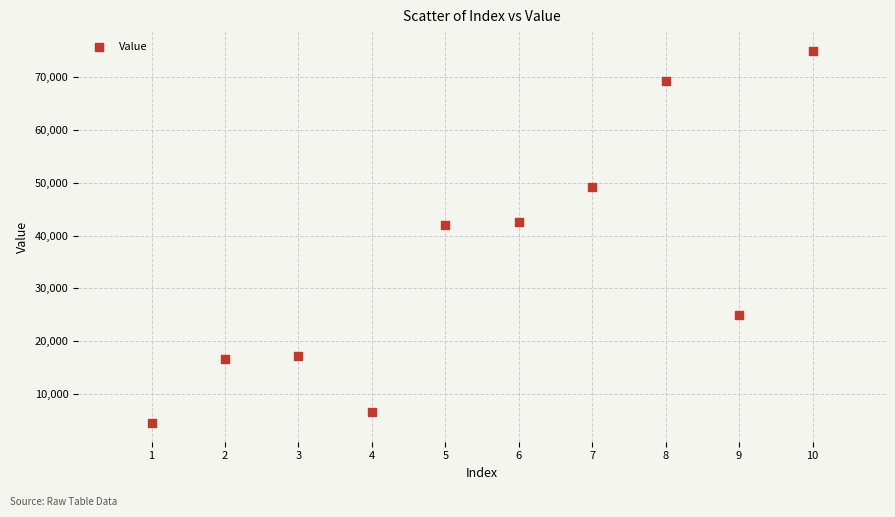

What is the range of Y values (max minus min)?

70500